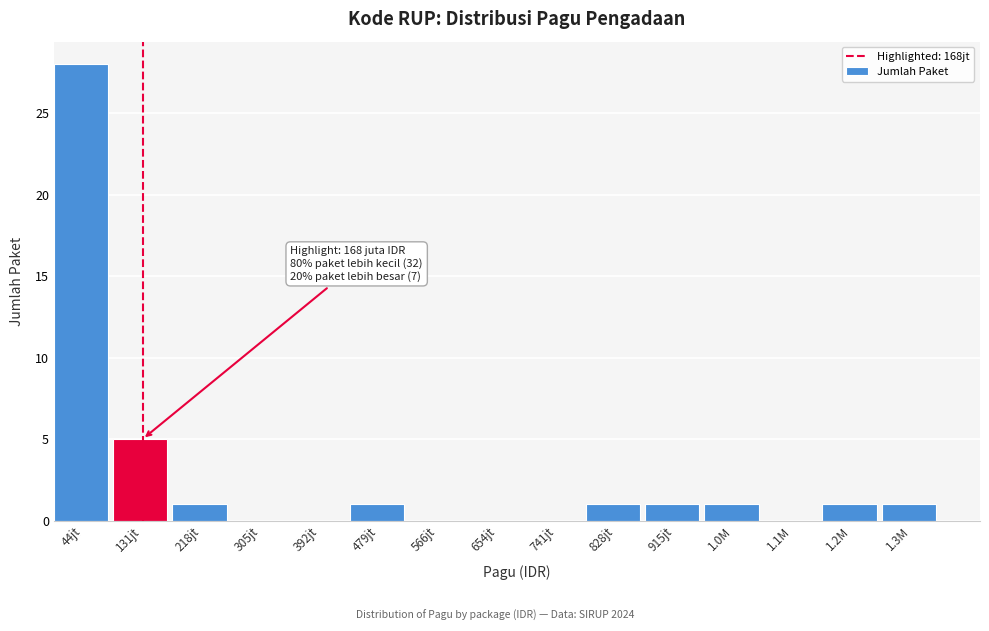

Reading left to right, extract all data points from this chart.

44jt=28	131jt=5	218jt=1	305jt=0	392jt=0	479jt=1	566jt=0	654jt=0	741jt=0	828jt=1	915jt=1	1.0M=1	1.1M=0	1.2M=1	1.3M=1